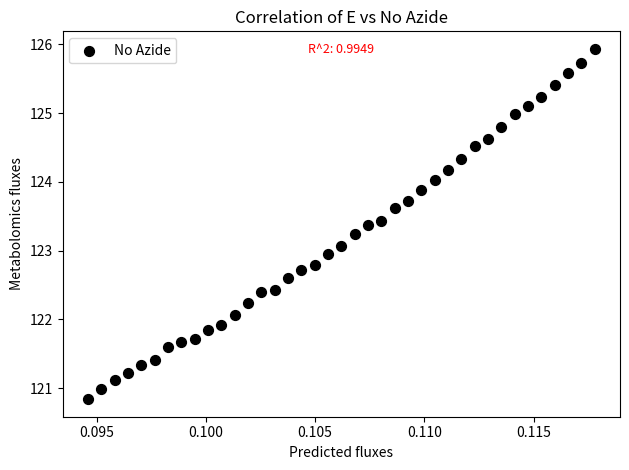

What is the range of Y values (max minus min)?

5.1